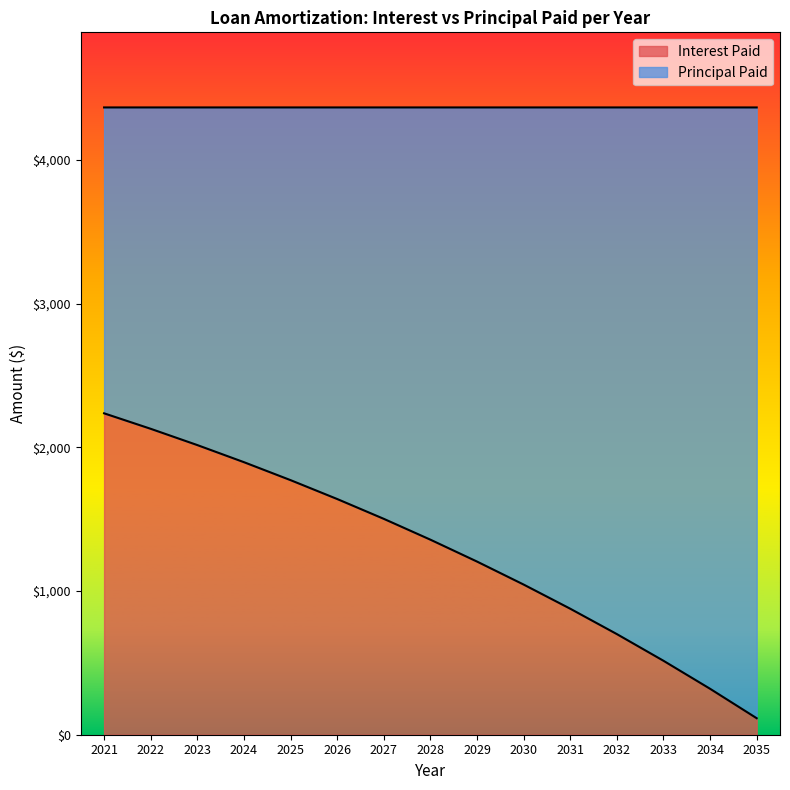

What is the value of the 8th point from the left?

1357.5